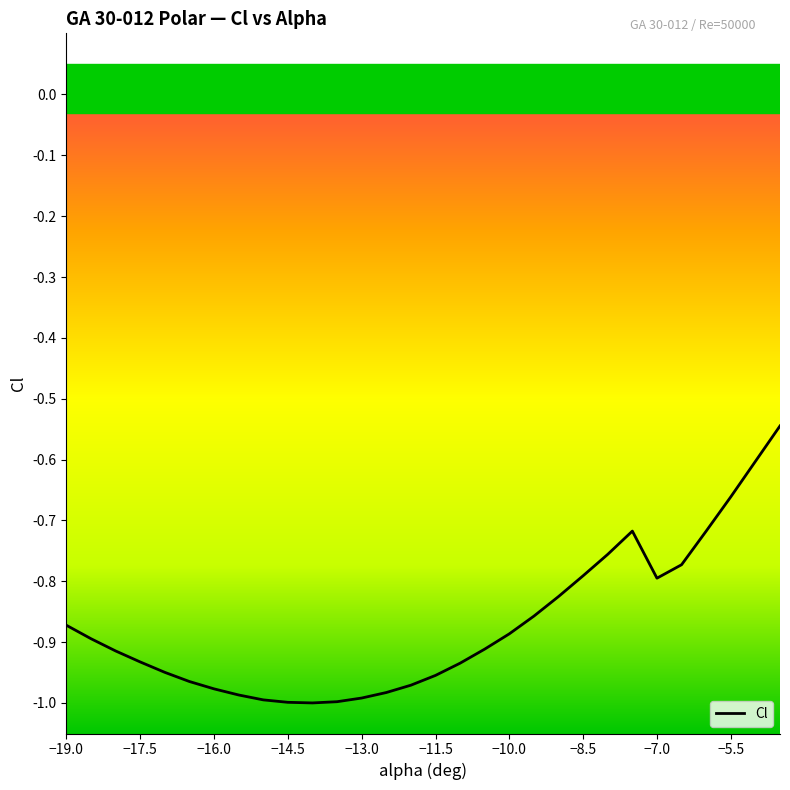

Does the chart have visible grid lines?

No